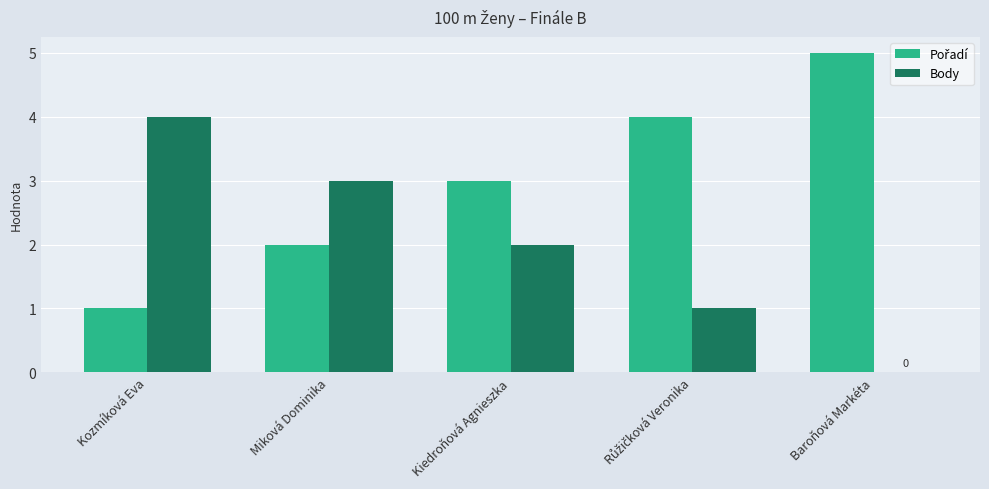

What is the total value across all series at Kiedroňová Agnieszka?

5